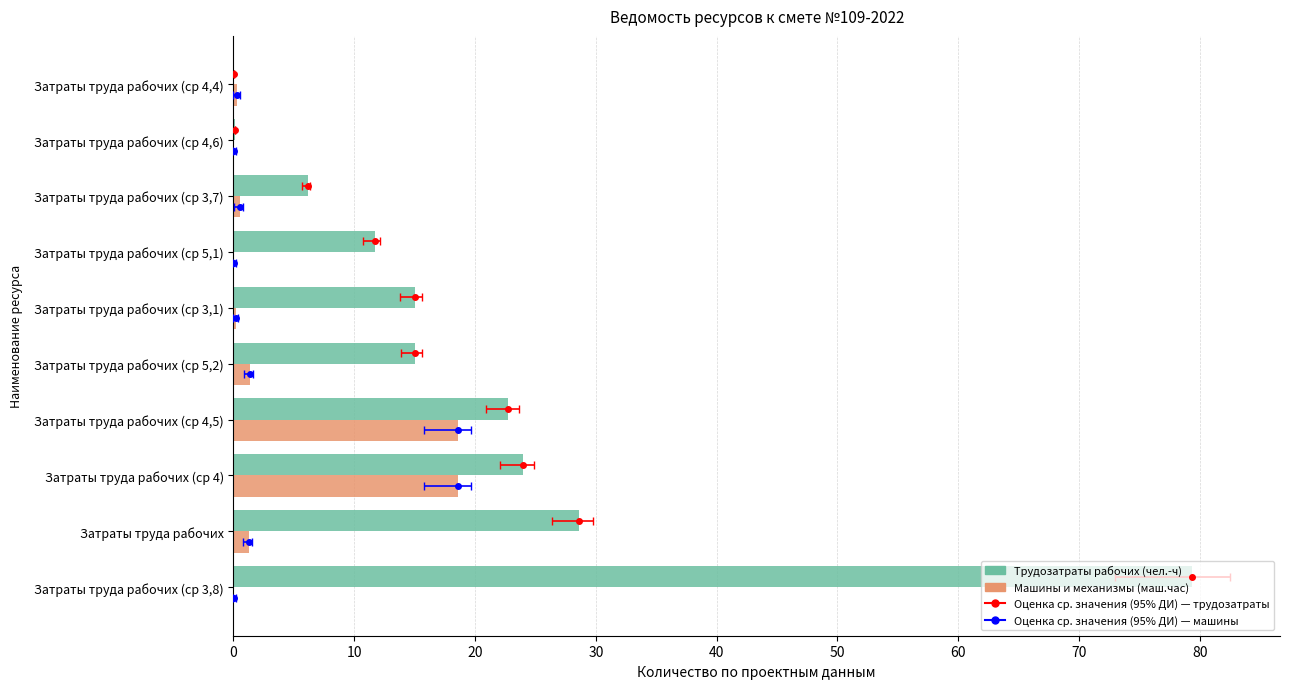

Are the bars horizontal?

Yes